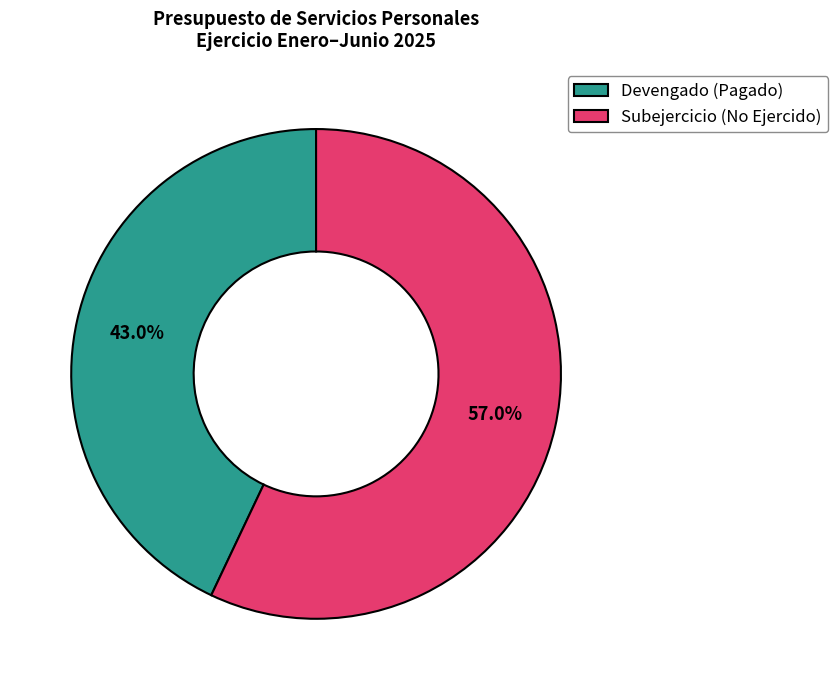

Does Devengado (Pagado) account for over 50% of the chart?

No